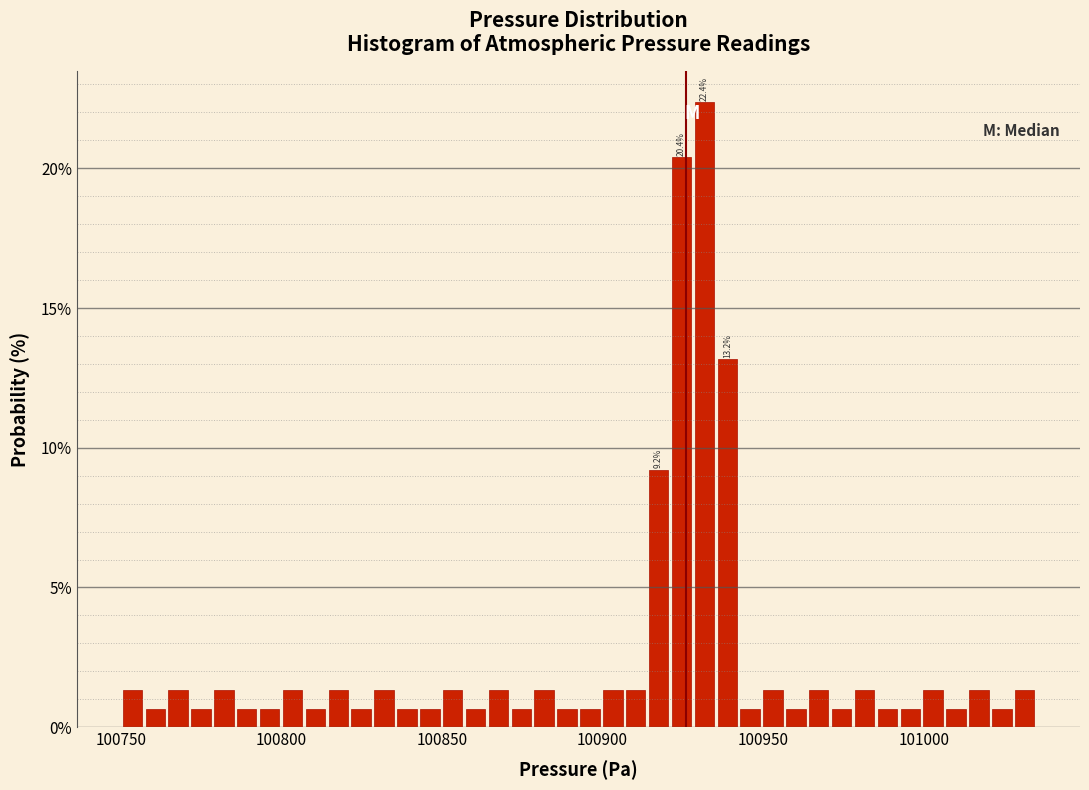

Around what value on the x-axis is the tallest bar? Give the approximate position of its centre, as read against the axis.

100930